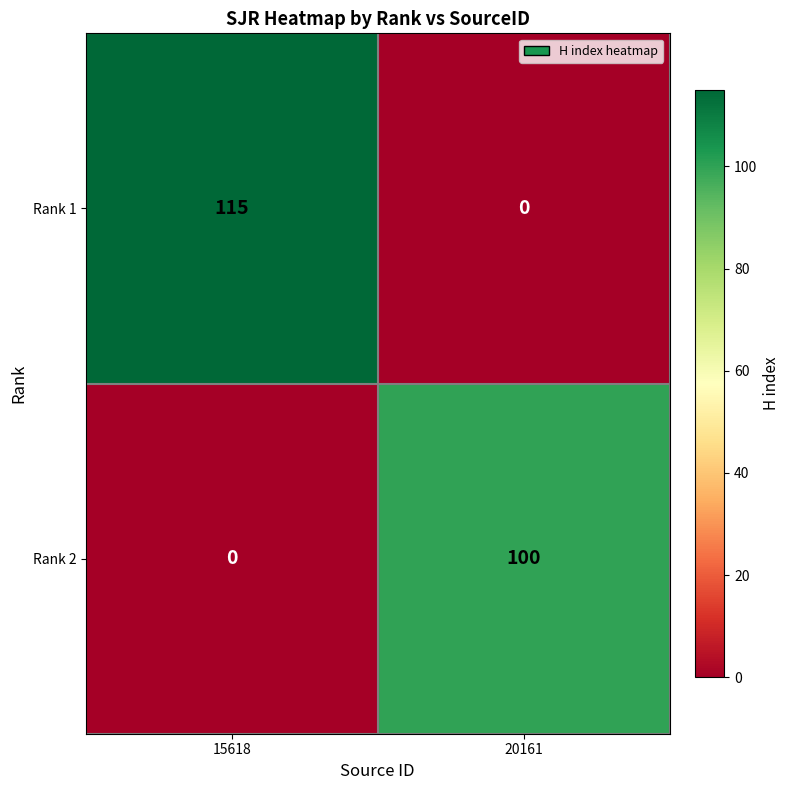

Reading left to right, list all the values displayed in this chart.

Rank 1: 115	0
Rank 2: 0	100